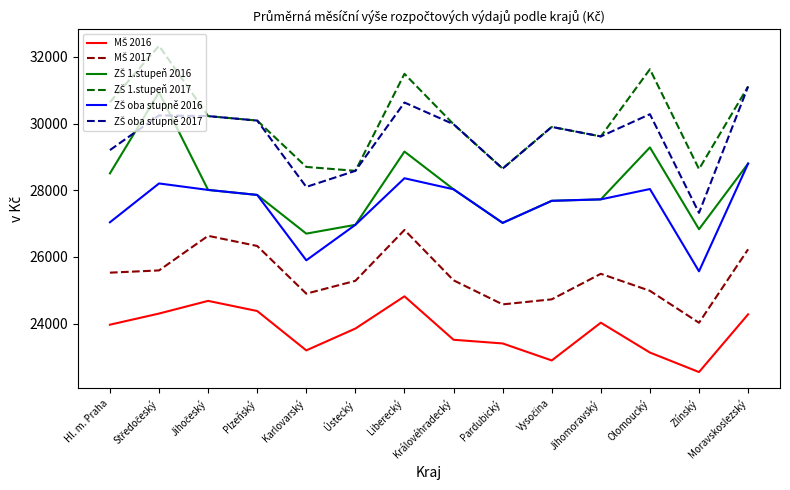

What is the total value across all series at Plzeňský?

166608